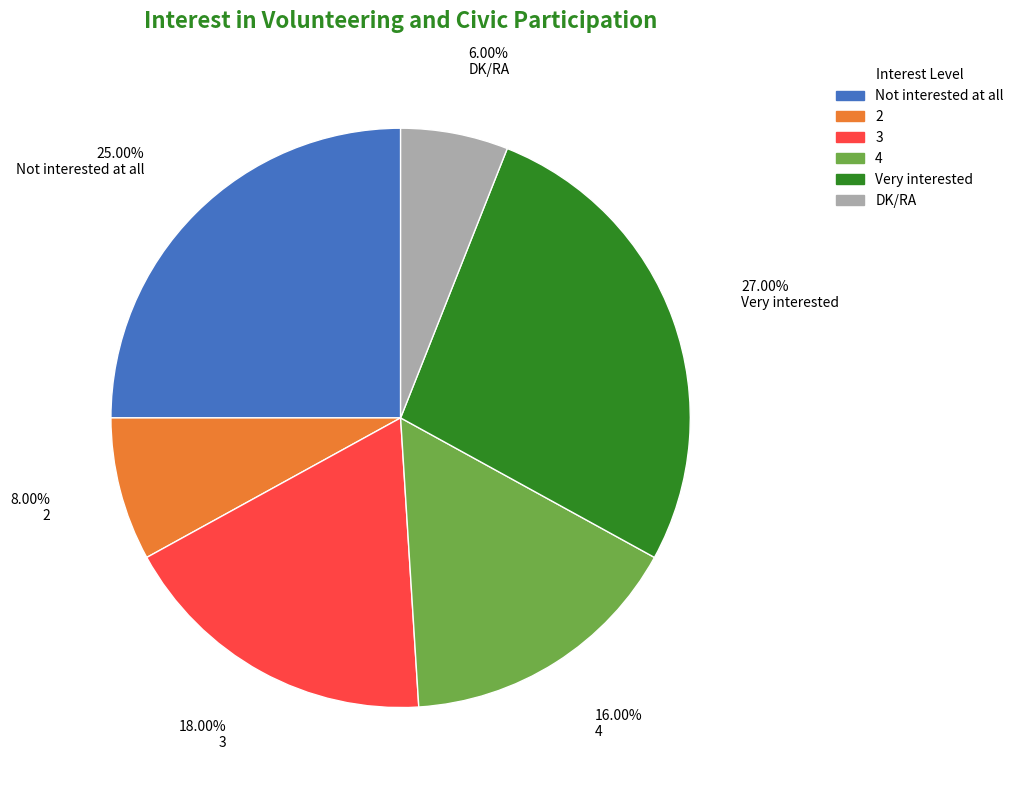

True or false: Very interested accounts for 15% of the total.

False